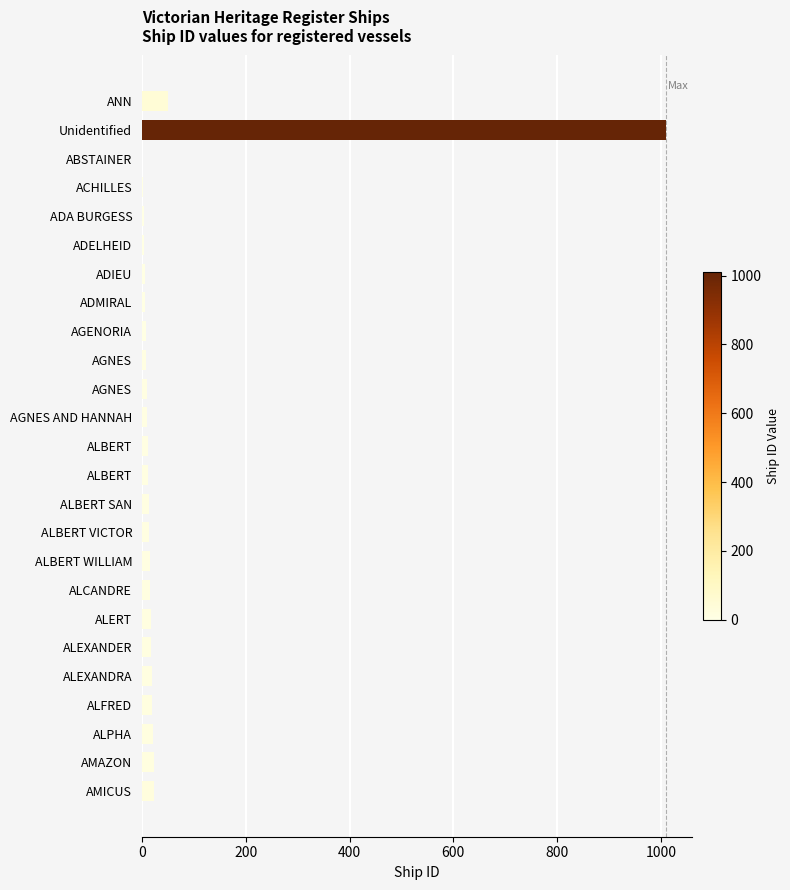

At which category does the chart reach its peak across all series?

Unidentified